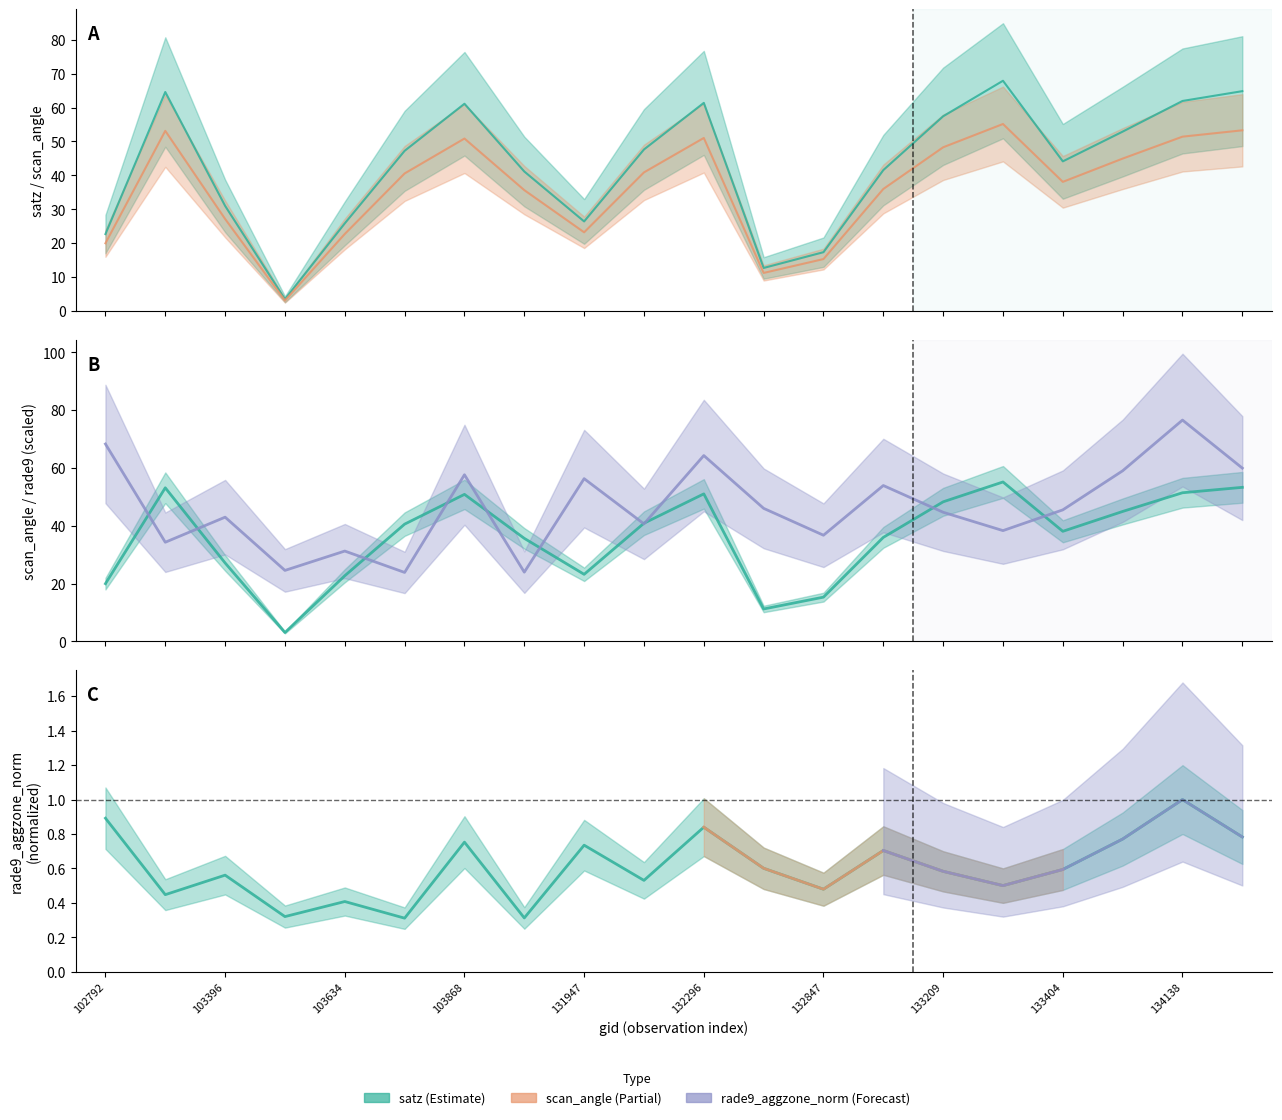

What is the smallest value displayed?

3.1